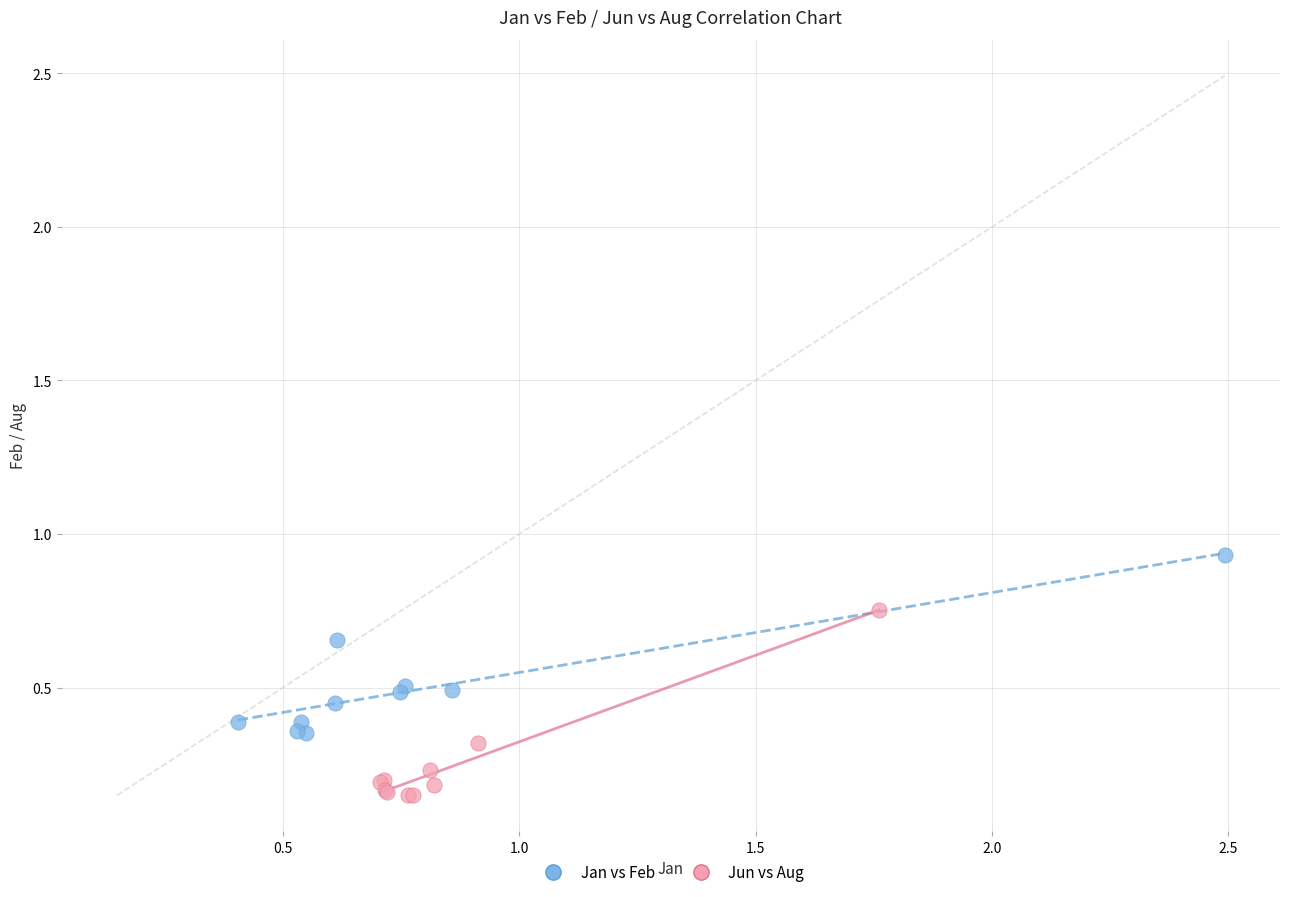

Which series reaches the maximum Y coordinate?

Jan vs Feb